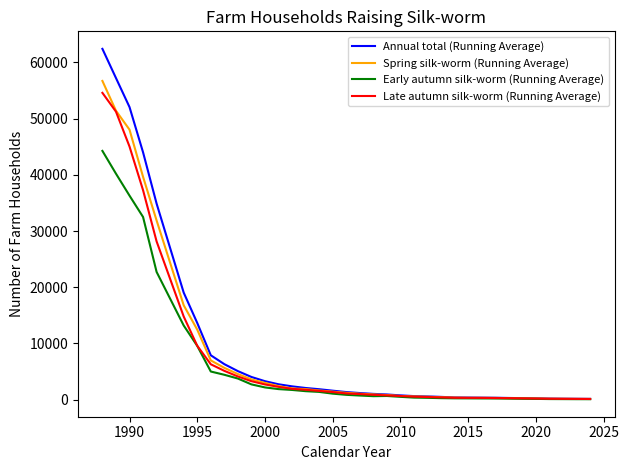

What is the minimum value shown in the chart?

74